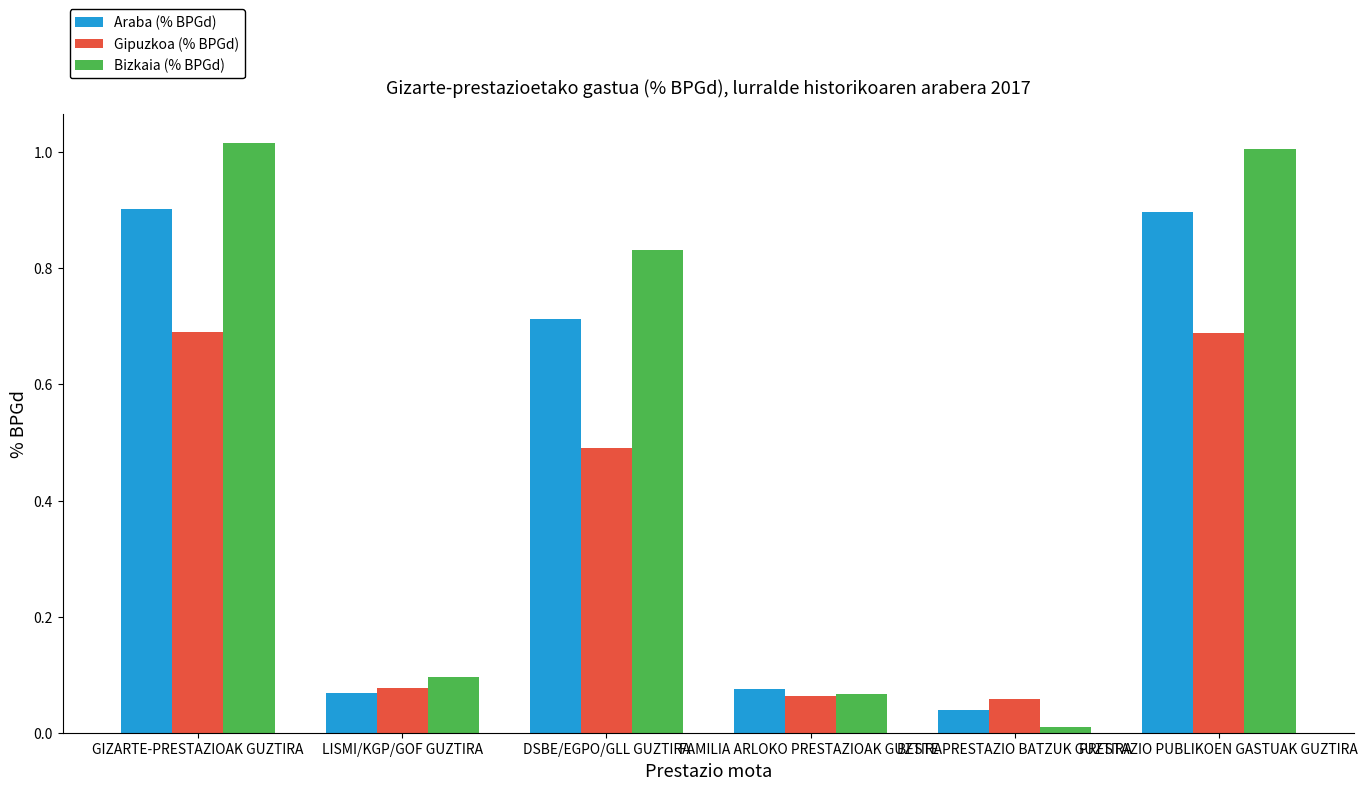

True or false: Gipuzkoa (% BPGd) has a value of 0.1 at BESTE PRESTAZIO BATZUK GUZTIRA.

True